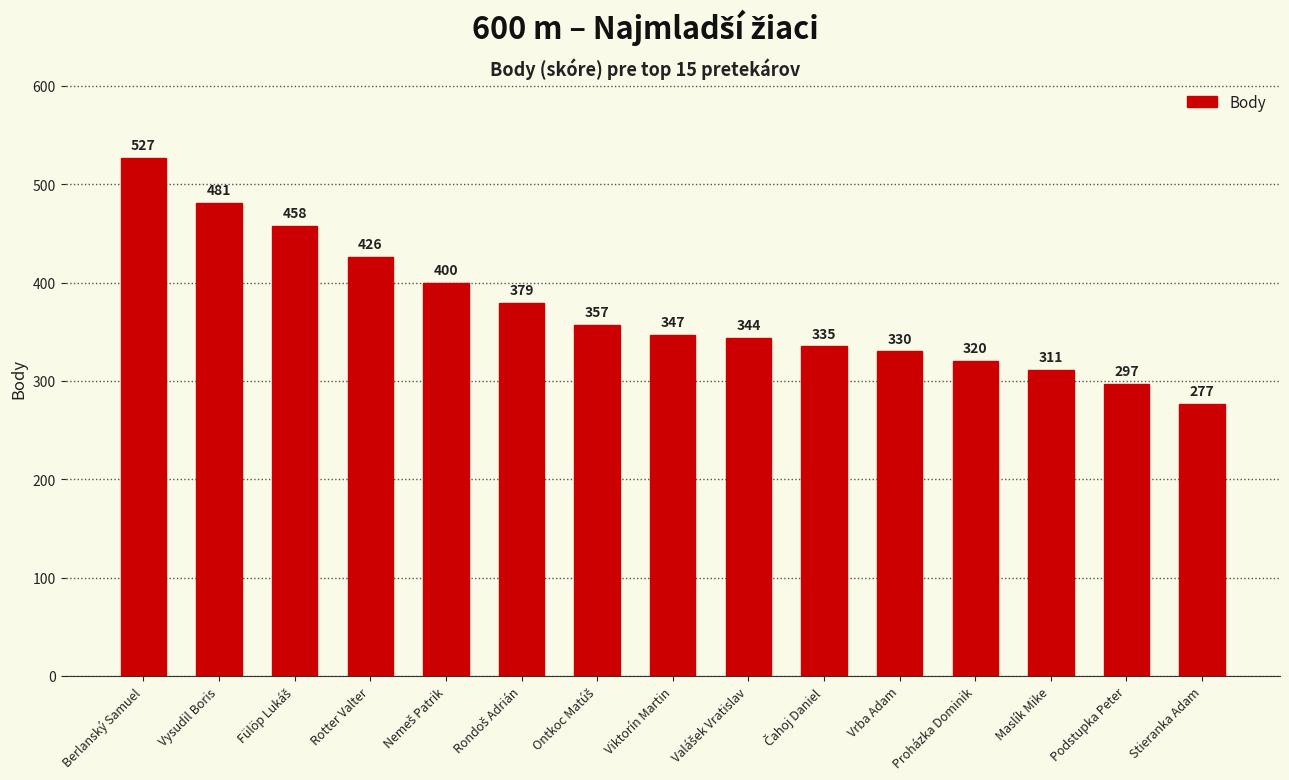

What is the greatest value displayed?

527